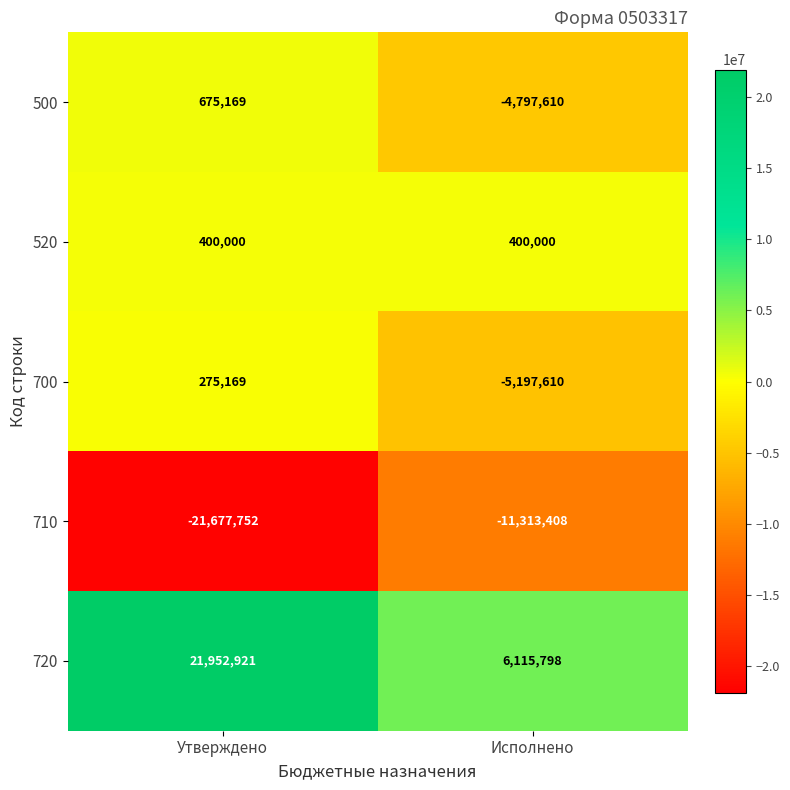

At which label is 500 closest to -2061220?

Утверждено